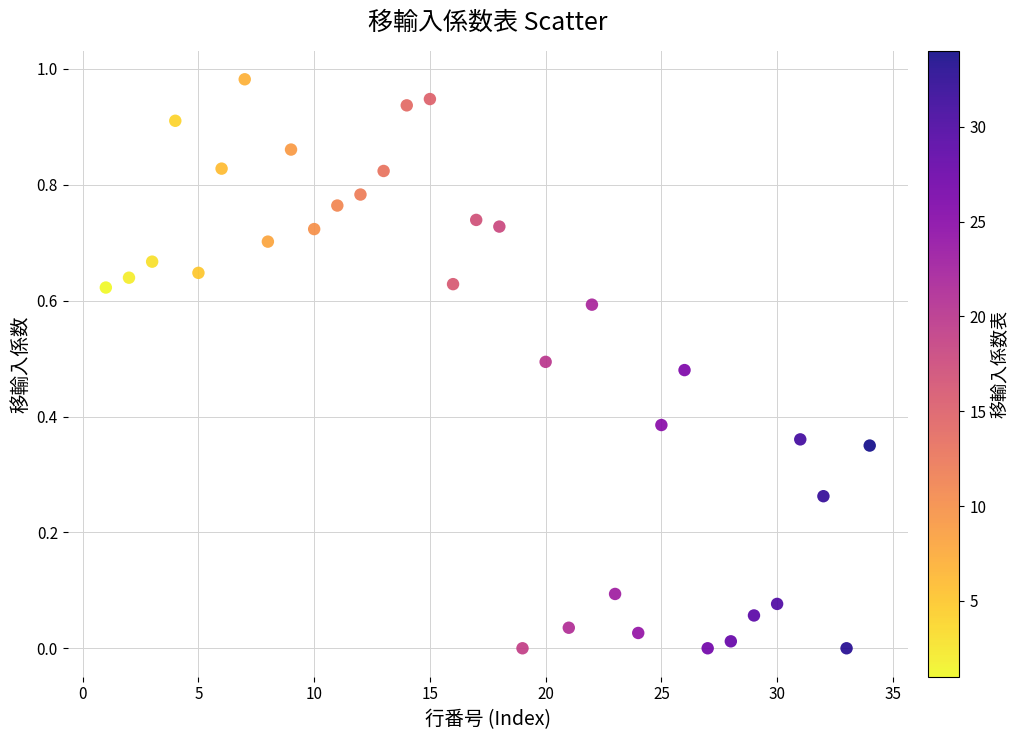

What is the range of X values (max minus min)?

33.0